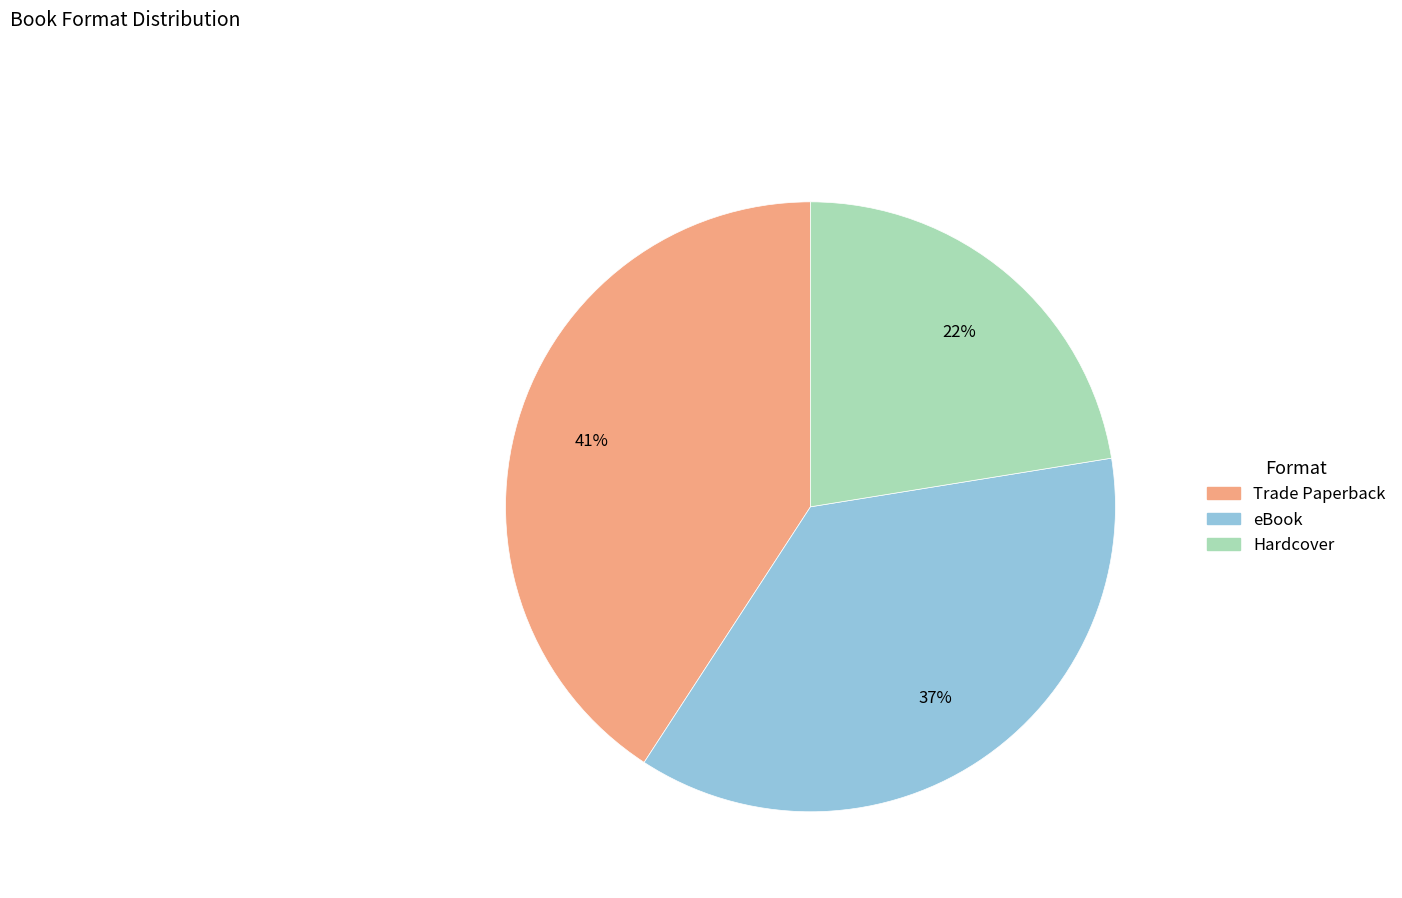

Is Trade Paperback the majority of the pie?

No